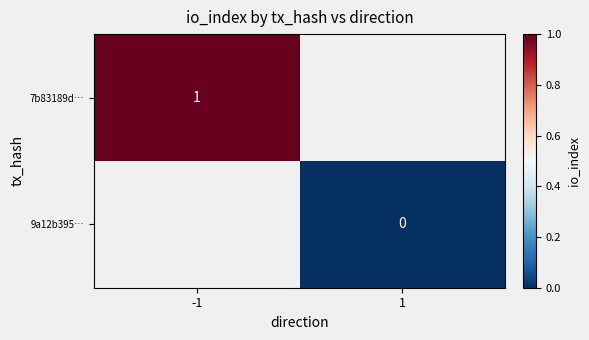

Is the value of 9a12b395… at 1 greater than the value of 7b83189d… at -1?

No